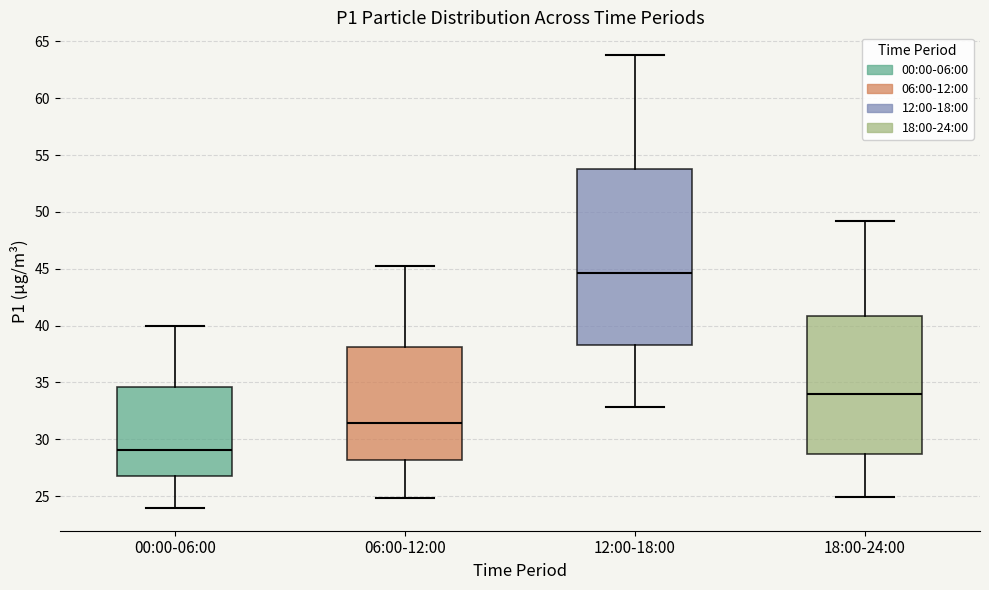

Reading left to right, transcribe this box plot: for each box, give where its median line is, the range the box spans, and where its two whiskers end, as read against the y-axis. The values are not printed on the chart, so give them approximately, as read against the axis.

00:00-06:00: median 29.0, box 27.0 to 34.5, whiskers 24.0 to 40.0
06:00-12:00: median 31.5, box 28.0 to 38.0, whiskers 25.0 to 45.0
12:00-18:00: median 44.5, box 38.5 to 54.0, whiskers 33.0 to 64.0
18:00-24:00: median 34.0, box 28.5 to 41.0, whiskers 25.0 to 49.0